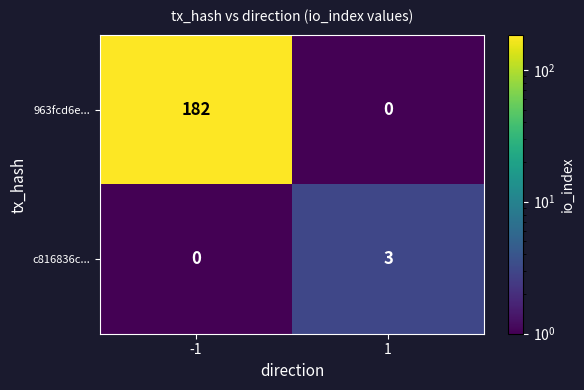

The c816836c... series shows 5 at 1. True or false?

False